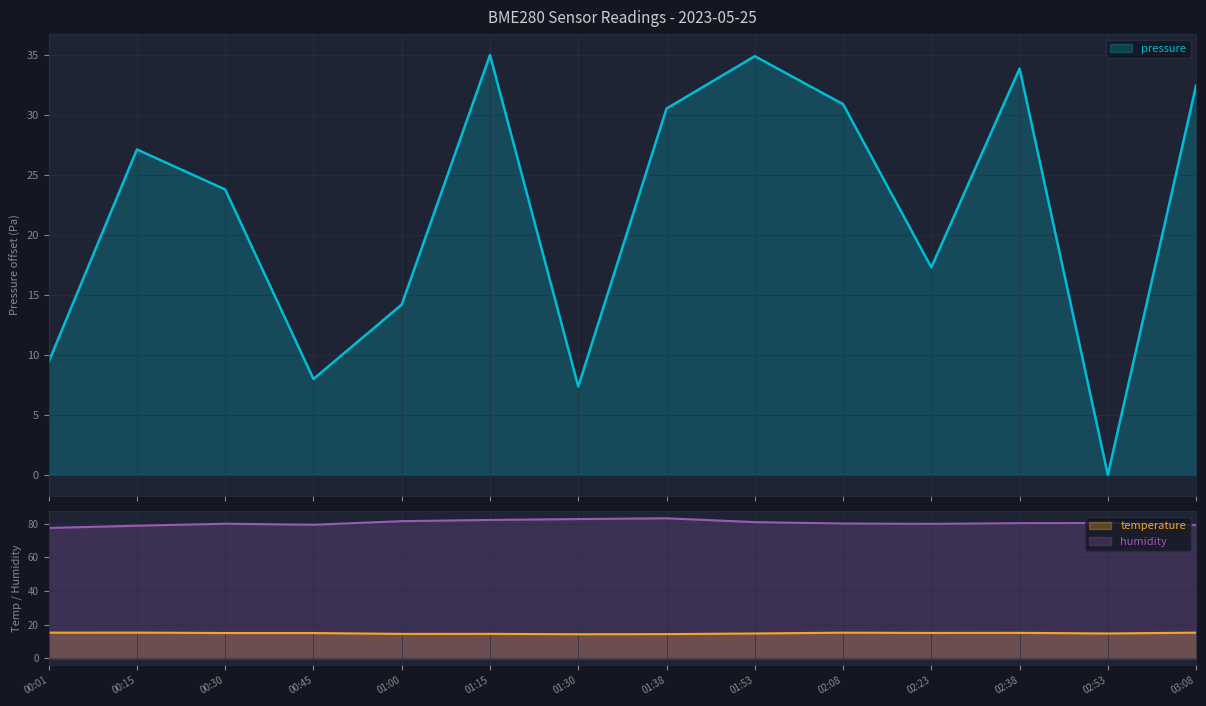

Count the number of categories in the chart.

14